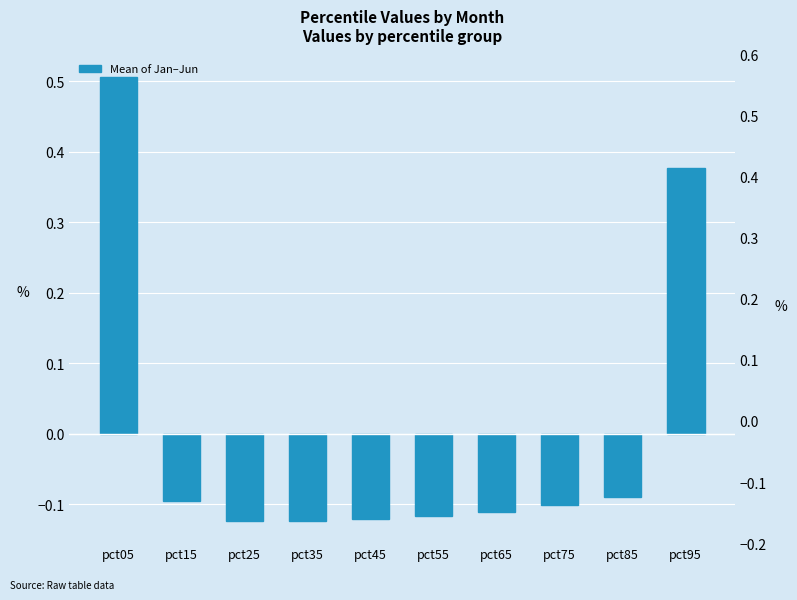

Between pct25 and pct85, which is larger?

pct85